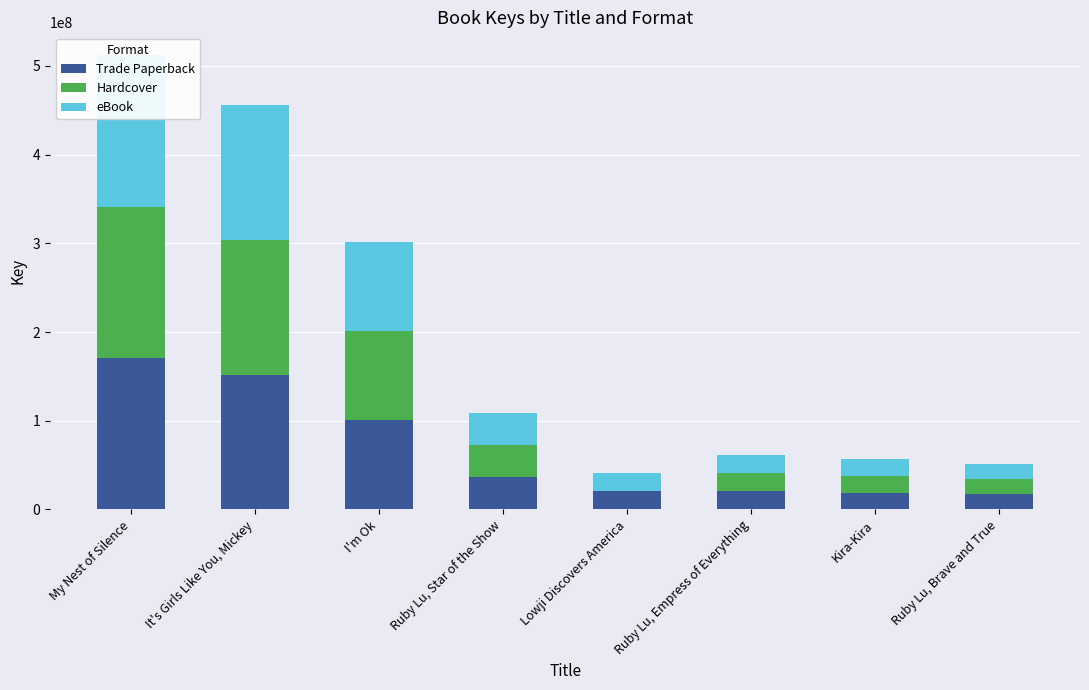

The value of Trade Paperback at It's Girls Like You, Mickey is 152078455. True or false?

True